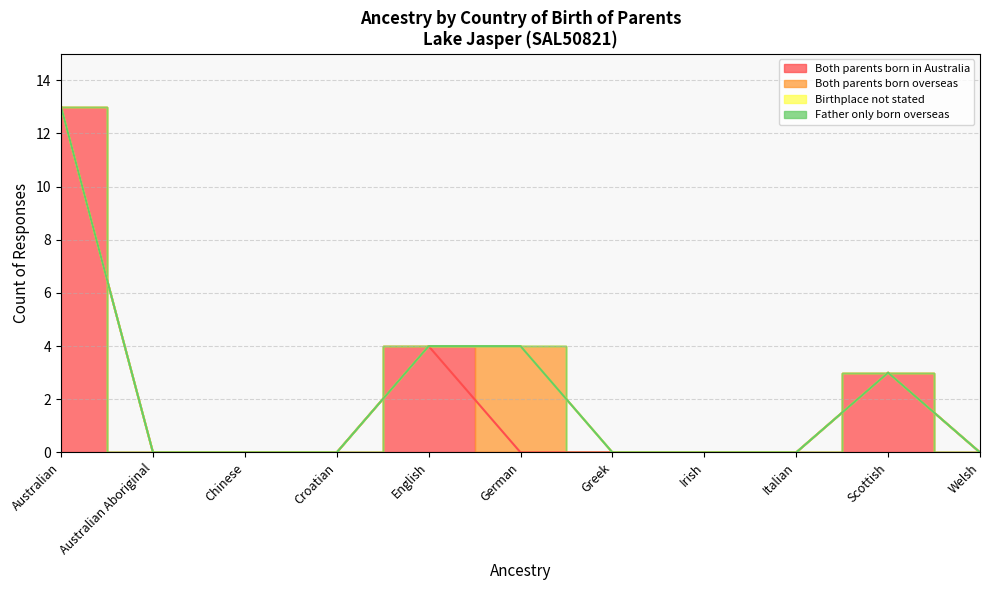

Which series has the largest range (max minus min)?

Both parents born in Australia